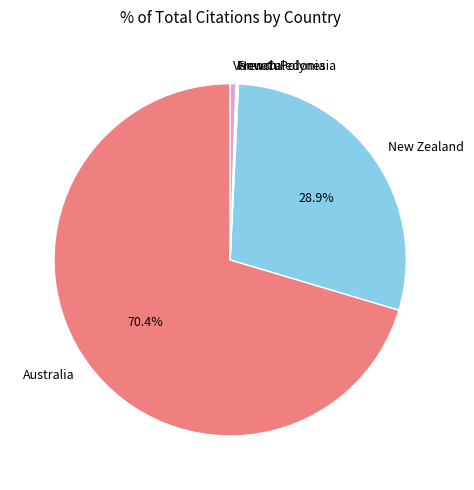

Does Australia represent more than half of the total?

Yes